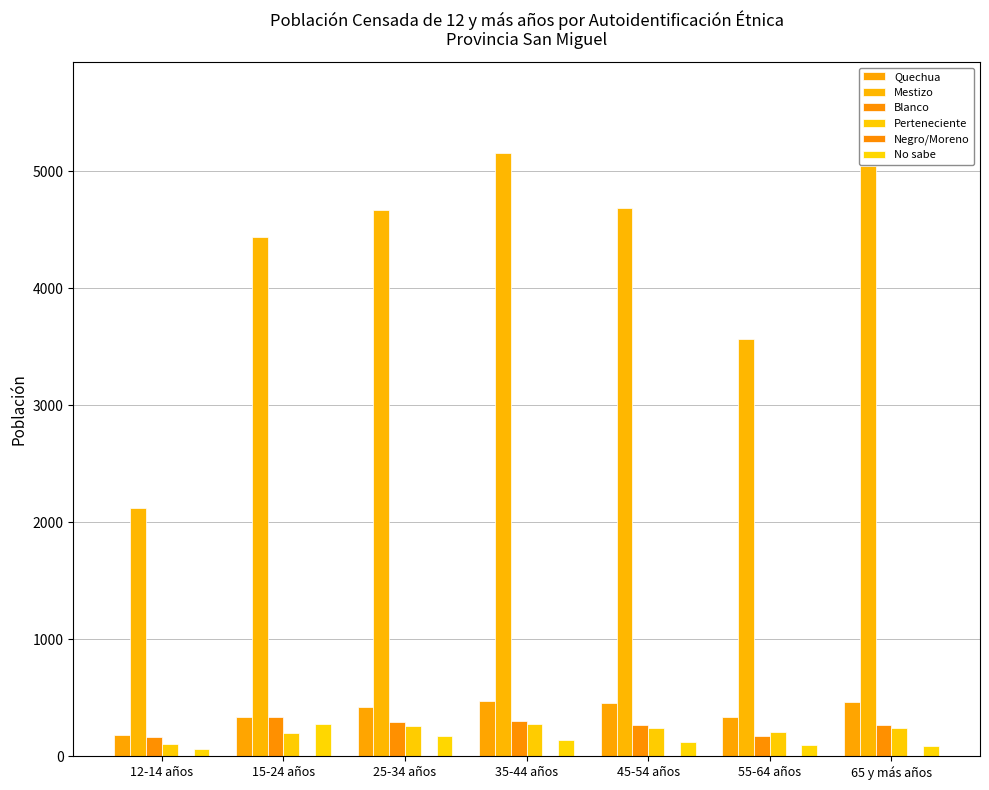

Is it true that Quechua equals 697 at 45-54 años?

False